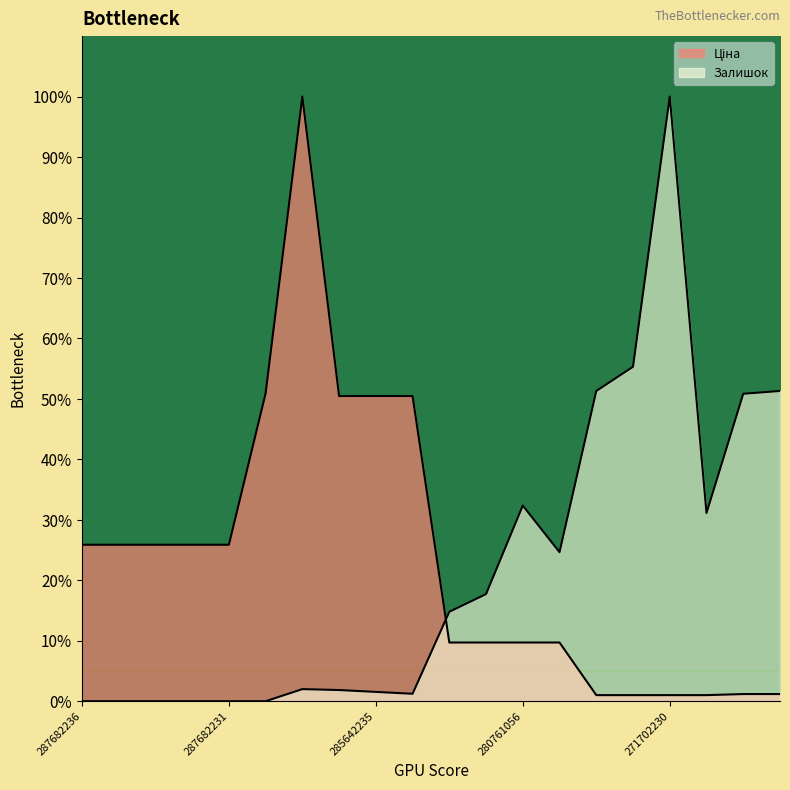

What is the total value across all series at 280761652?

24.5